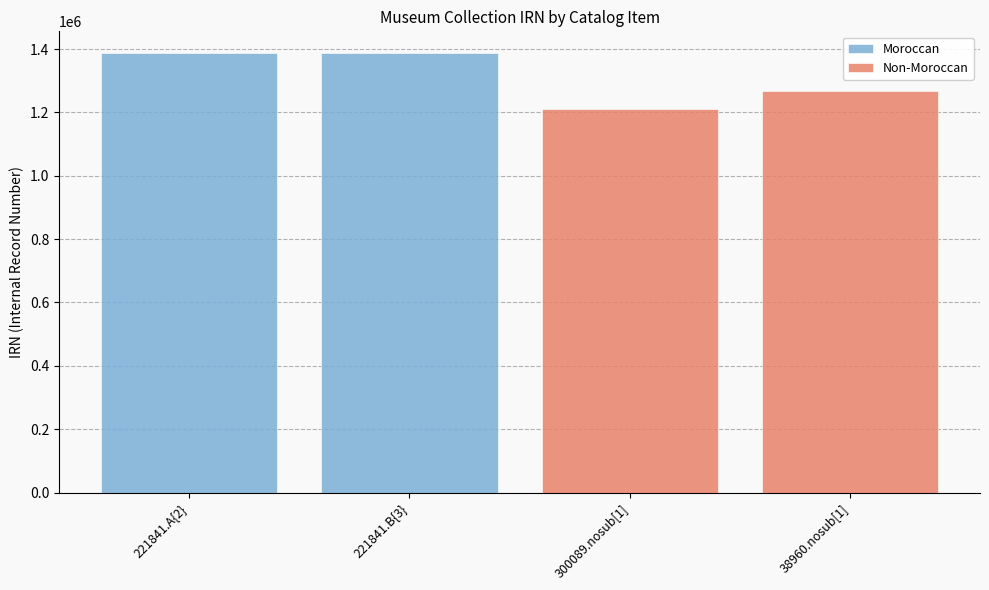

How many data points in Non-Moroccan are less than 1210282?

2